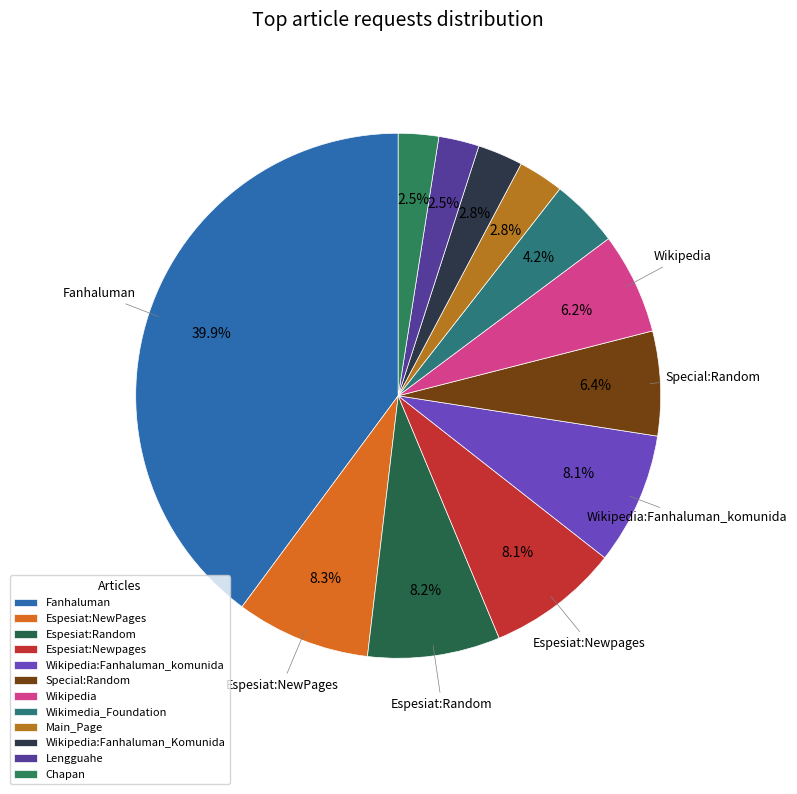

What is the smallest slice in the pie chart?

Chapan